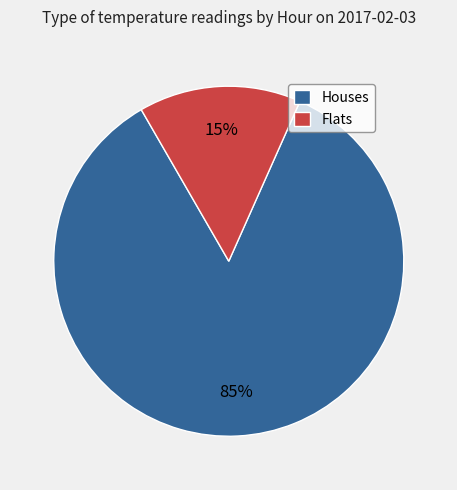

Count the number of slices in the pie.

2